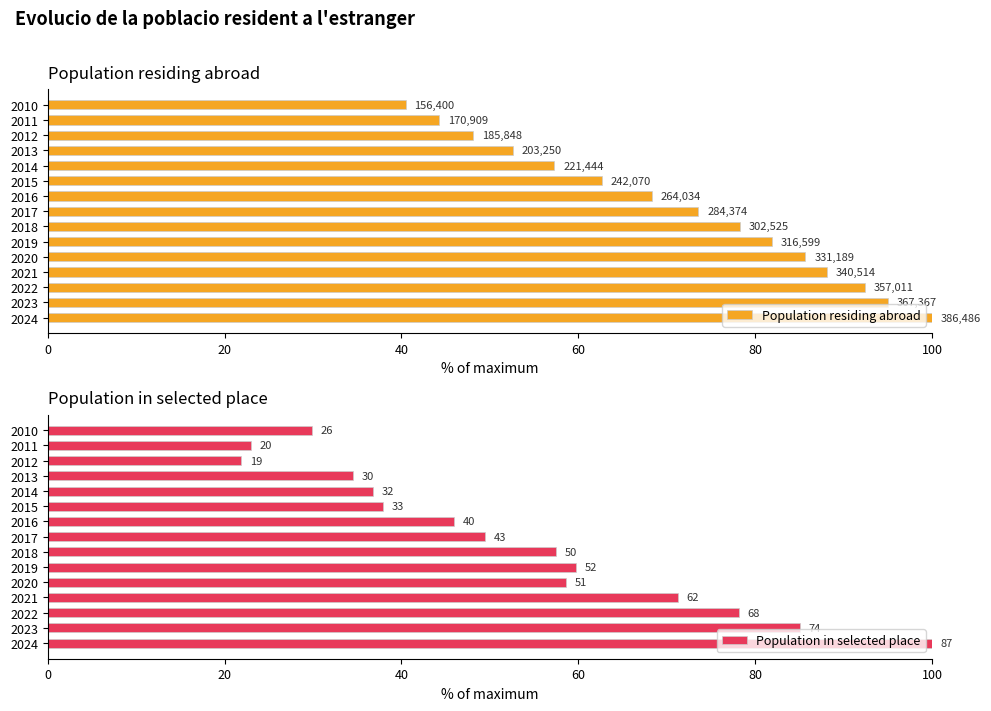

How many data points does each series have?

15